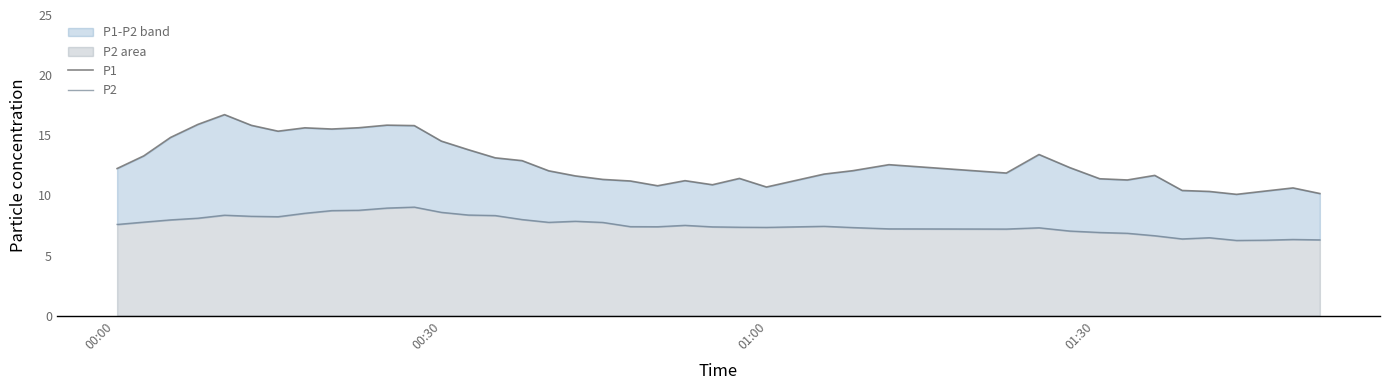

In P1, how many points are higher than both neighbors (excluding endpoints)?

9